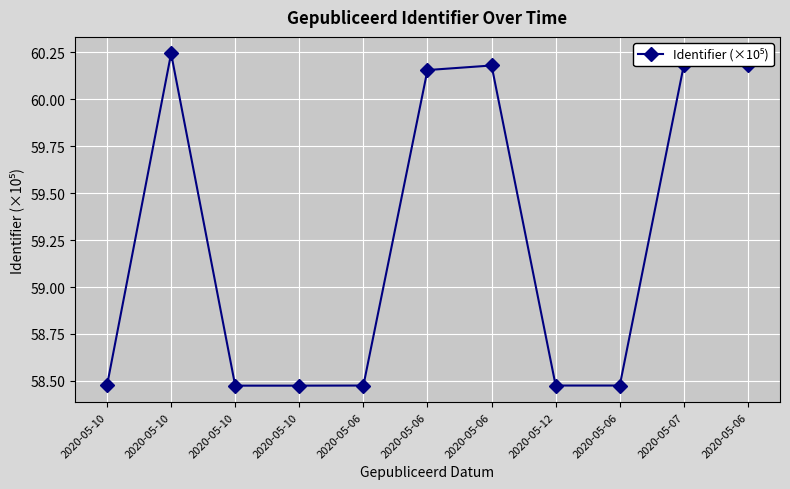

List the labels in order of value, smallest first.

2020-05-10, 2020-05-10, 2020-05-06, 2020-05-12, 2020-05-06, 2020-05-10, 2020-05-06, 2020-05-06, 2020-05-06, 2020-05-07, 2020-05-10